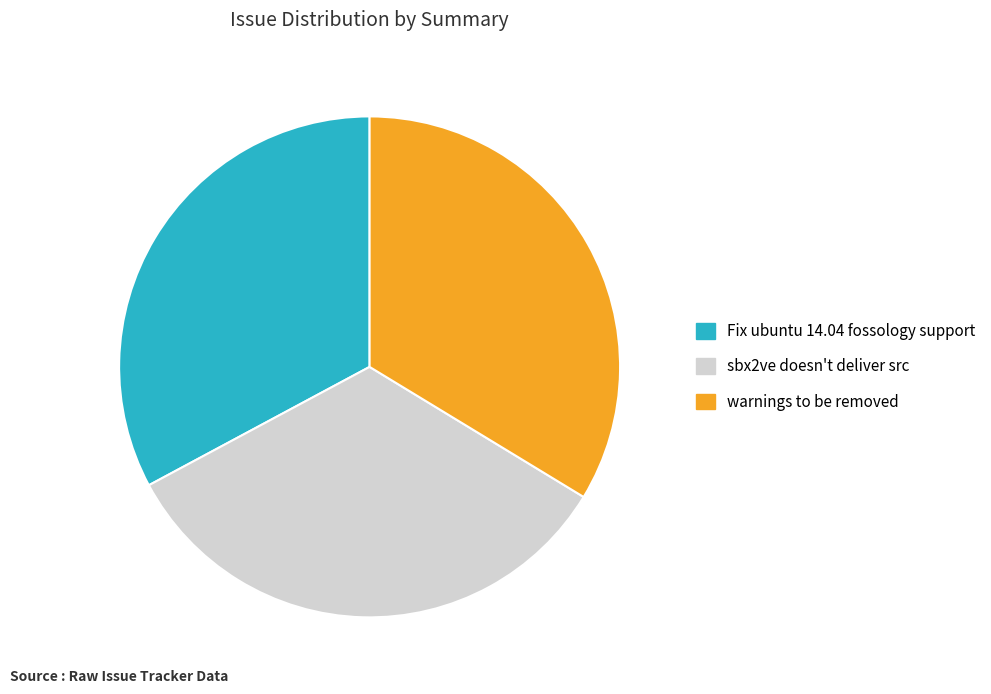

Is it true that warnings to be removed is 43% of the pie?

False